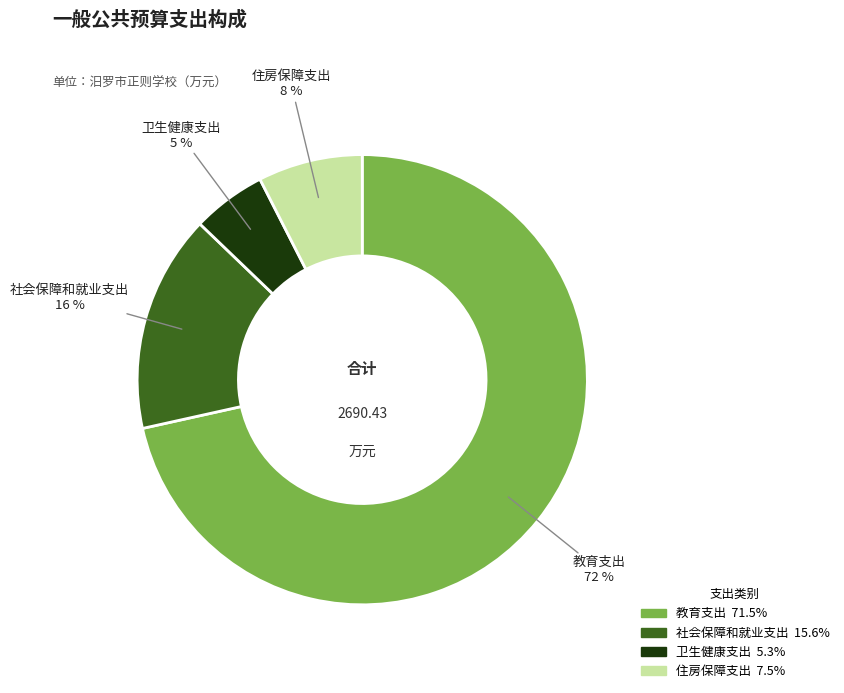

How many slices are in this pie chart?

4